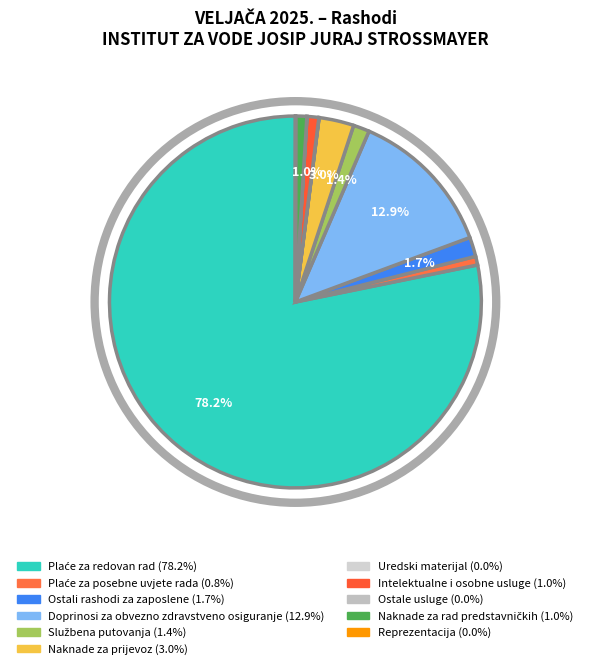

Count the number of slices in the pie.

11